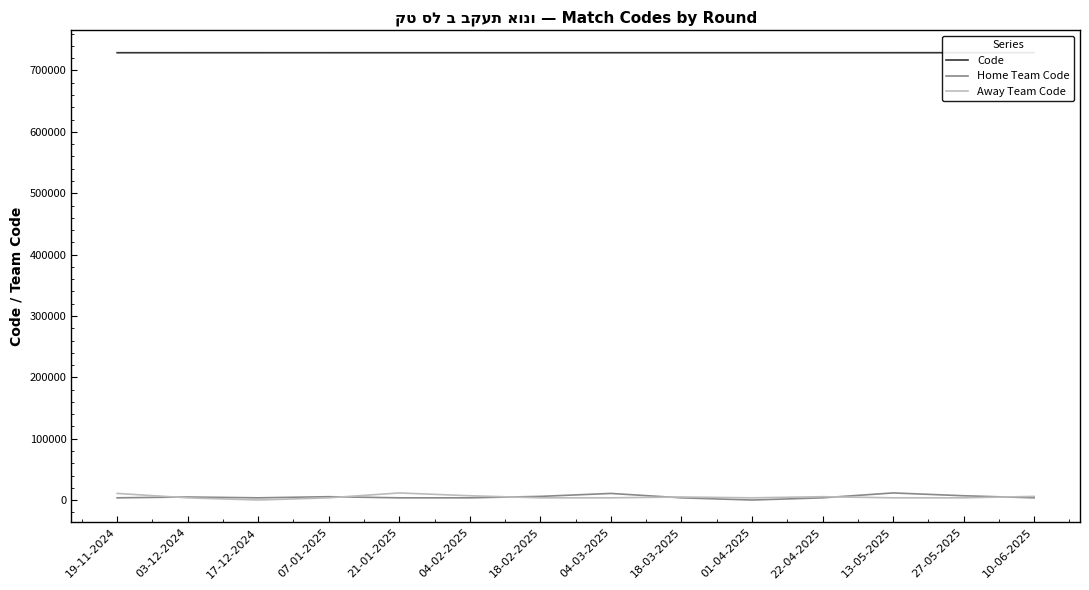

Where is the first local maximum for Away Team Code?

21-01-2025